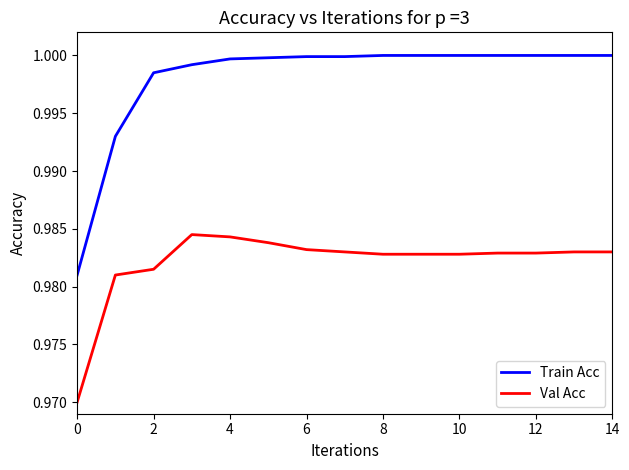

Which series has the widest spread of values?

Train Acc